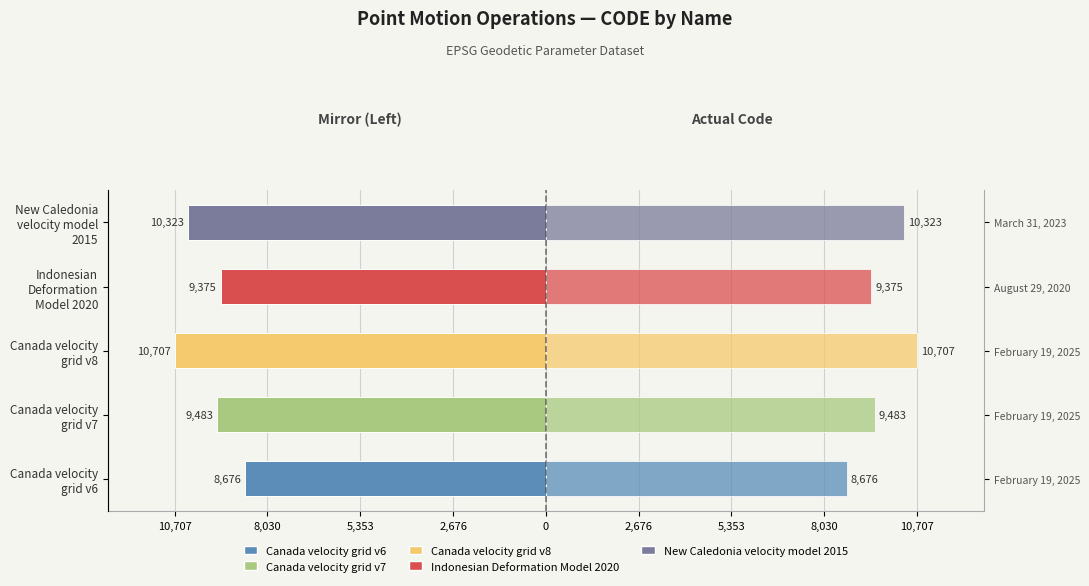

The value of CODE (left mirror) at Canada velocity grid v7 is -14447. True or false?

False